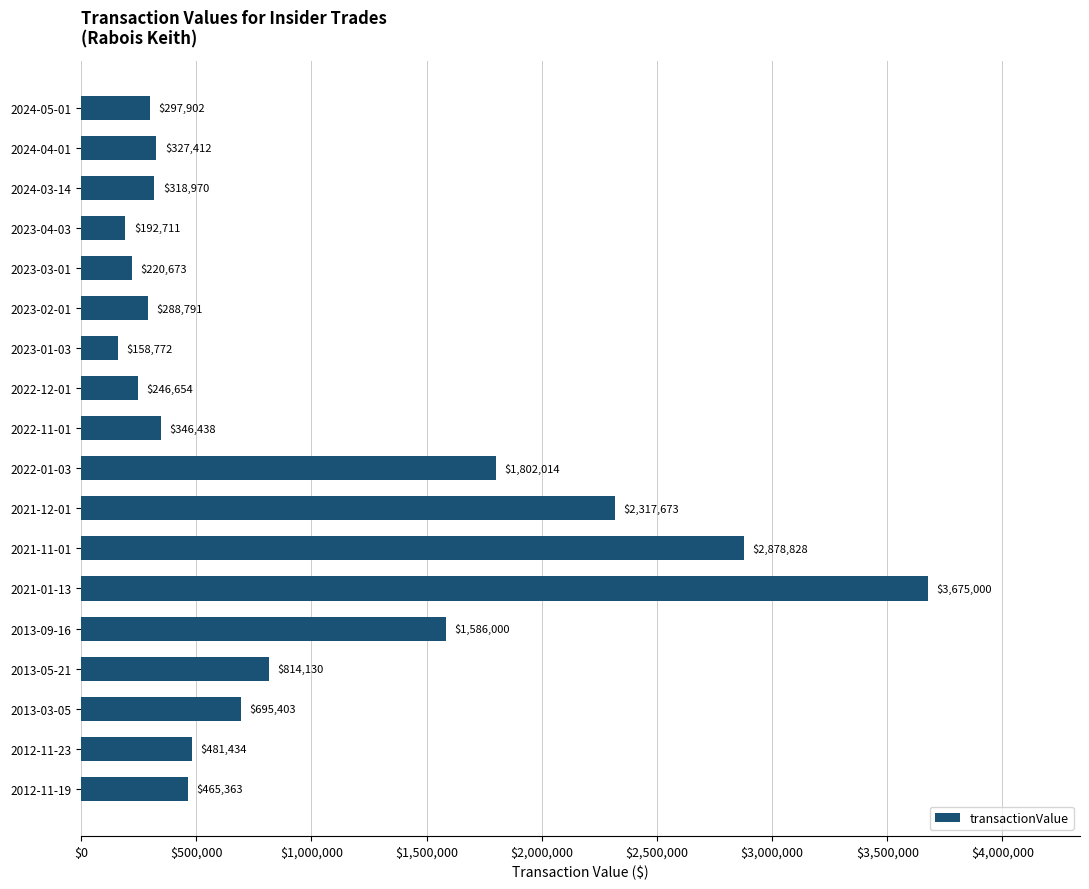

Approximately how many times larger is the value at 2013-09-16 compared to 2013-05-21?

1.9